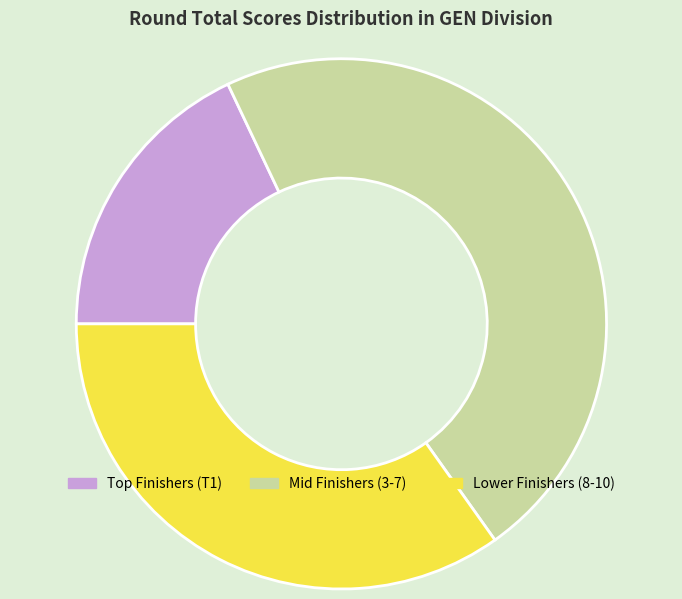

Which slice is the smallest?

Top Finishers (T1)